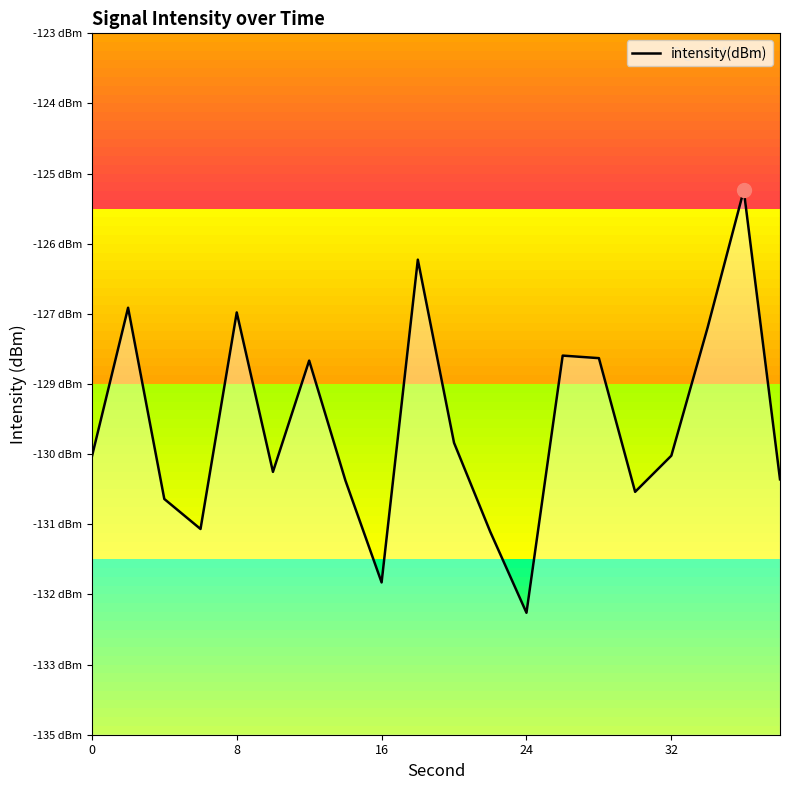

Count the number of data series in this chart.

1